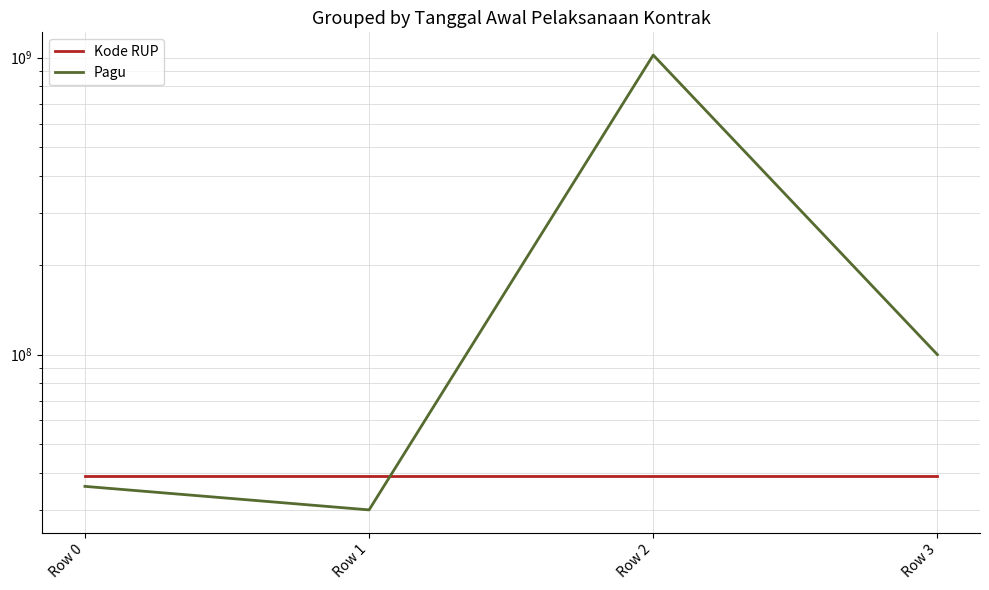

After their last crossing, which series has the higher values: Kode RUP or Pagu?

Pagu